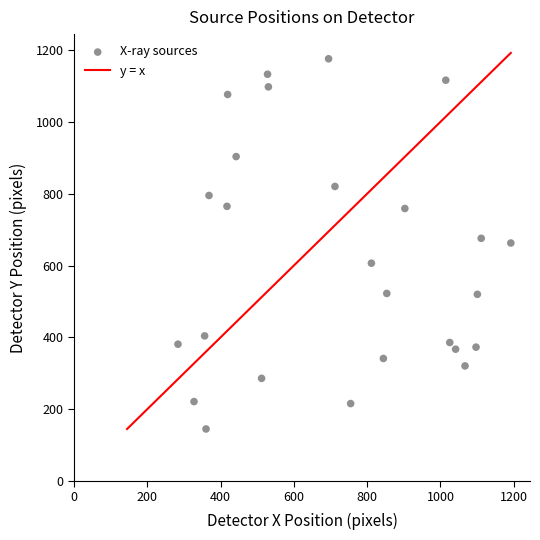

What is the range of Y values (max minus min)?

1030.7